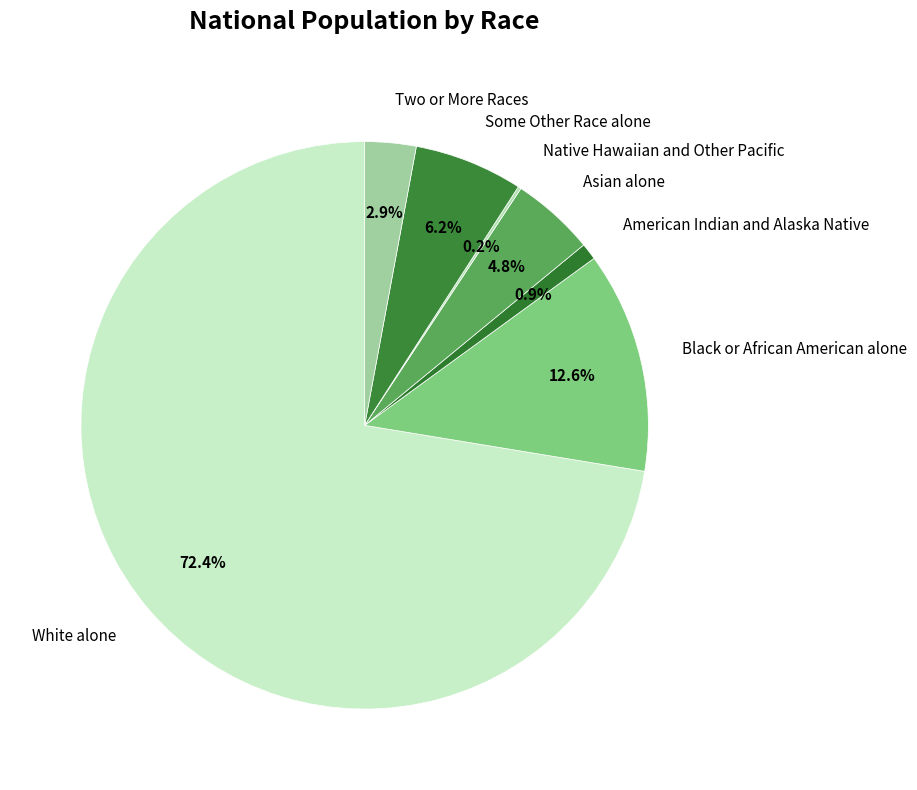

To the nearest percent, what portion does Black or African American alone represent?

13%